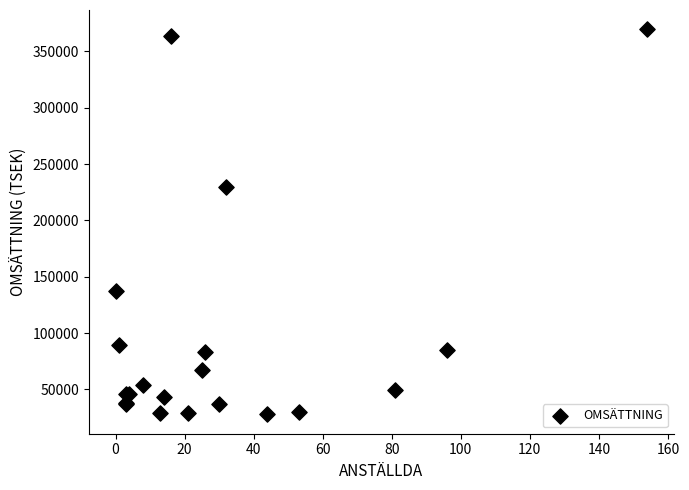

What Y value in the scatter plot is closest to 198698?

229891